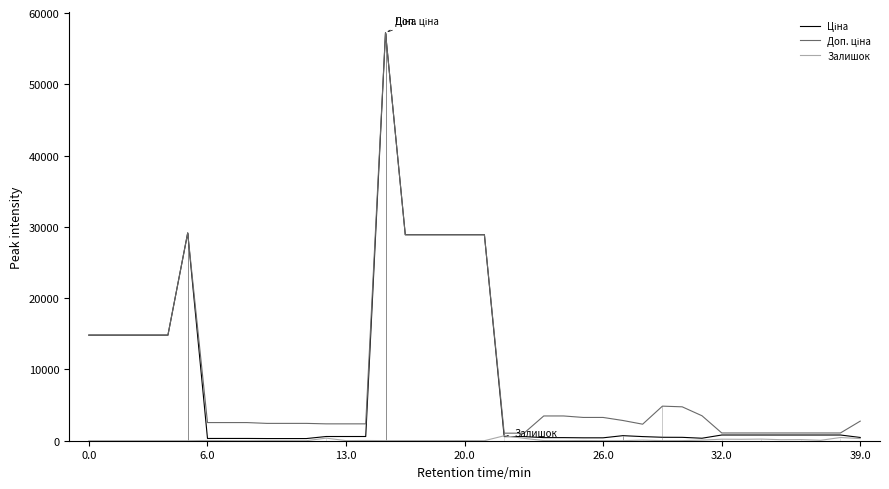

What is the average value of the Доп. ціна series?

9281.7